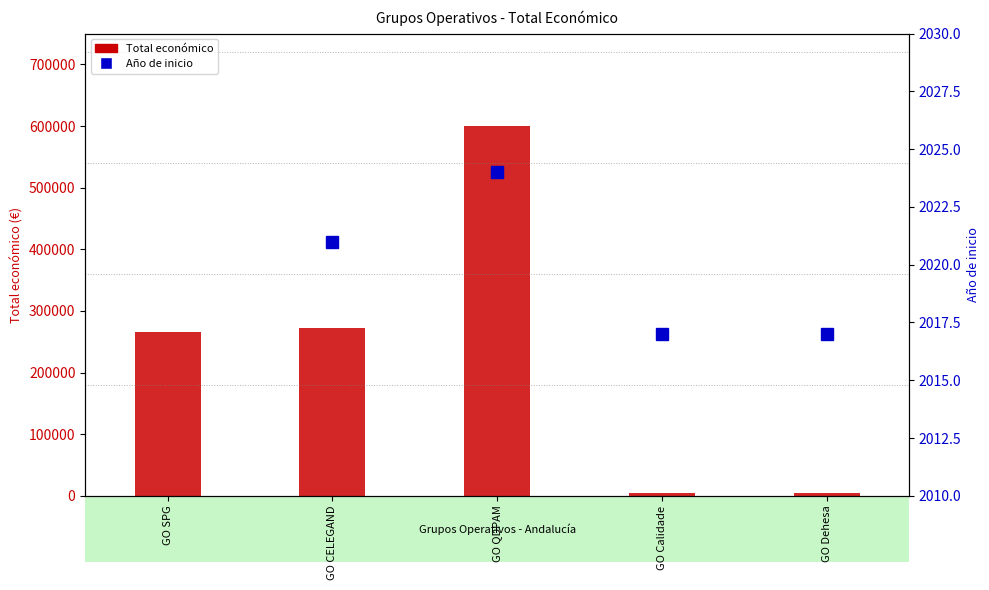

At which category is the sum across all series the highest?

GO QDPAM